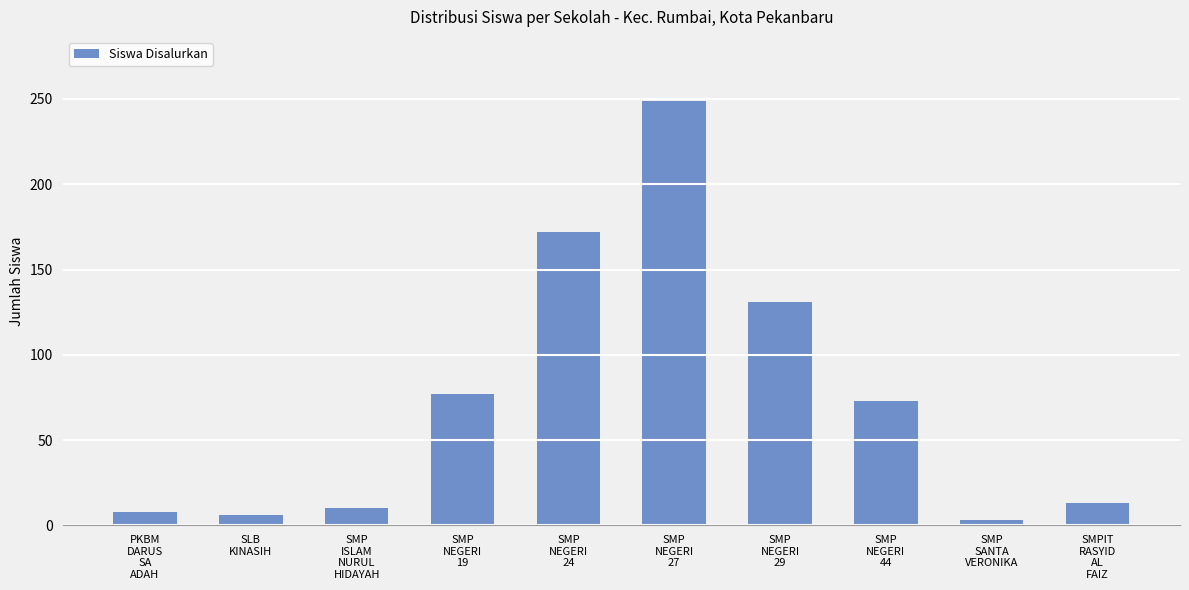

Which category has the highest value across all series?

SMP
NEGERI
27